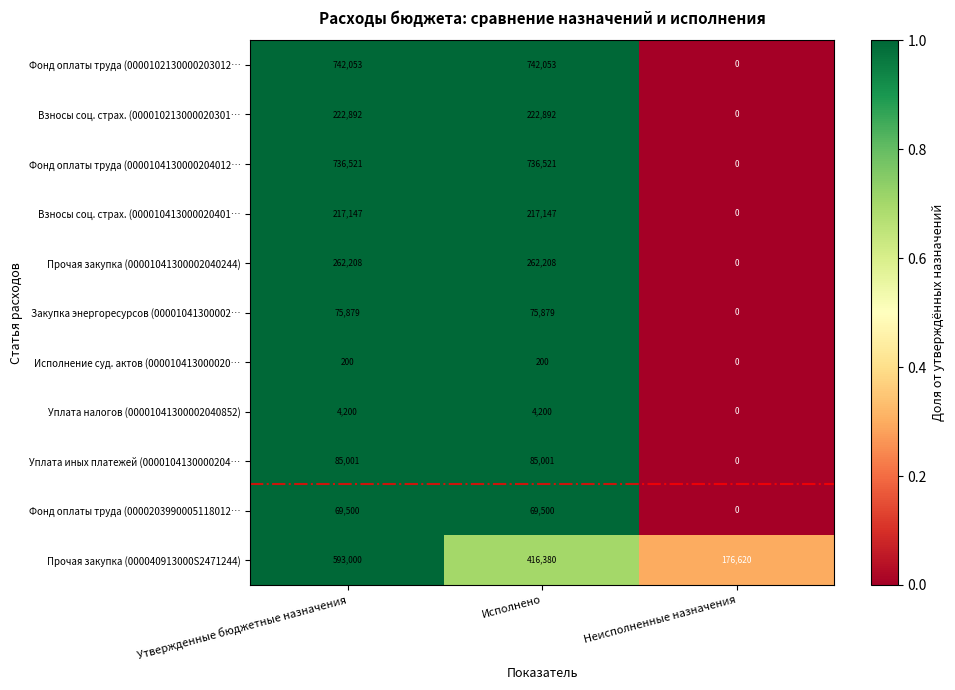

Which series has the largest total across all categories?

Фонд оплаты труда (0000102130000203012…